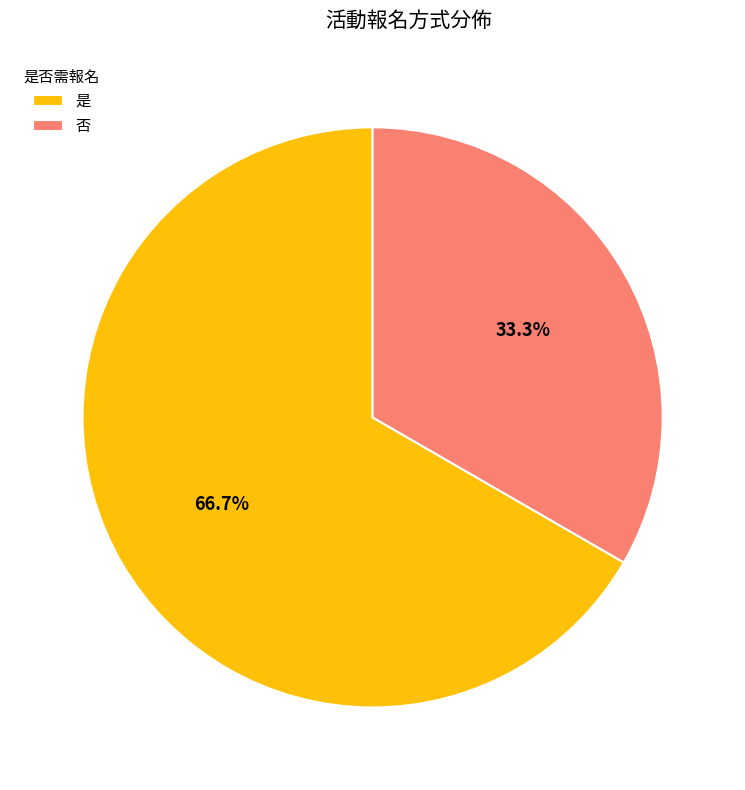

What percentage is the 否 slice, to the nearest percent?

33%